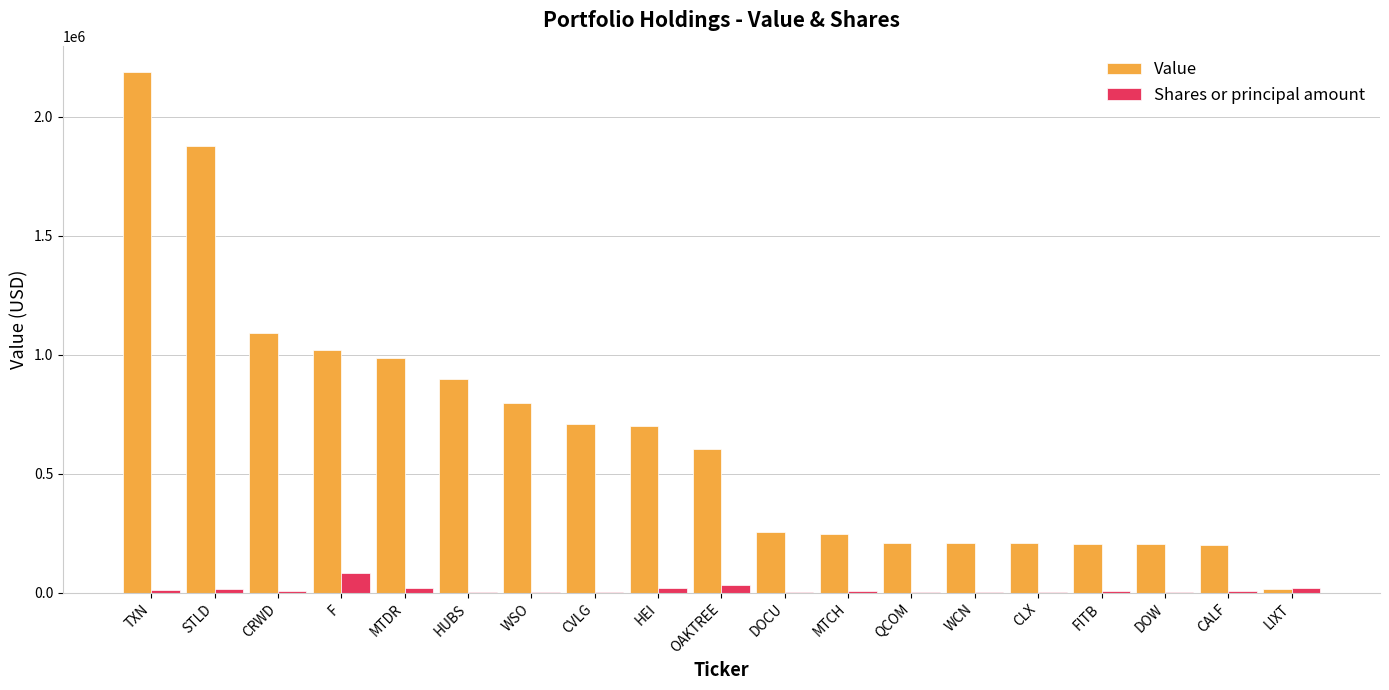

Is it true that Value equals 204942 at FITB?

True